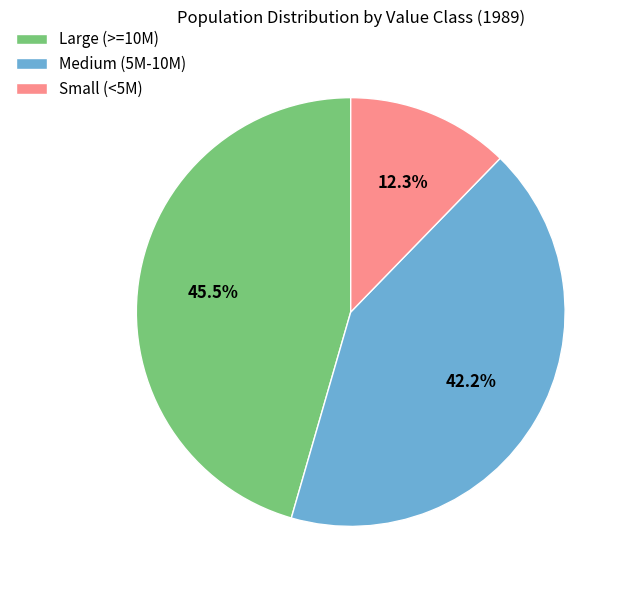

Which category has the biggest portion of the pie?

Large (>=10M)